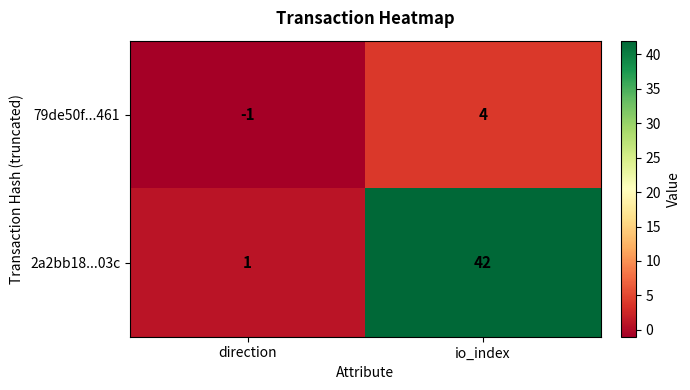

List the series in order of their peak value, highest first.

2a2bb18...03c, 79de50f...461